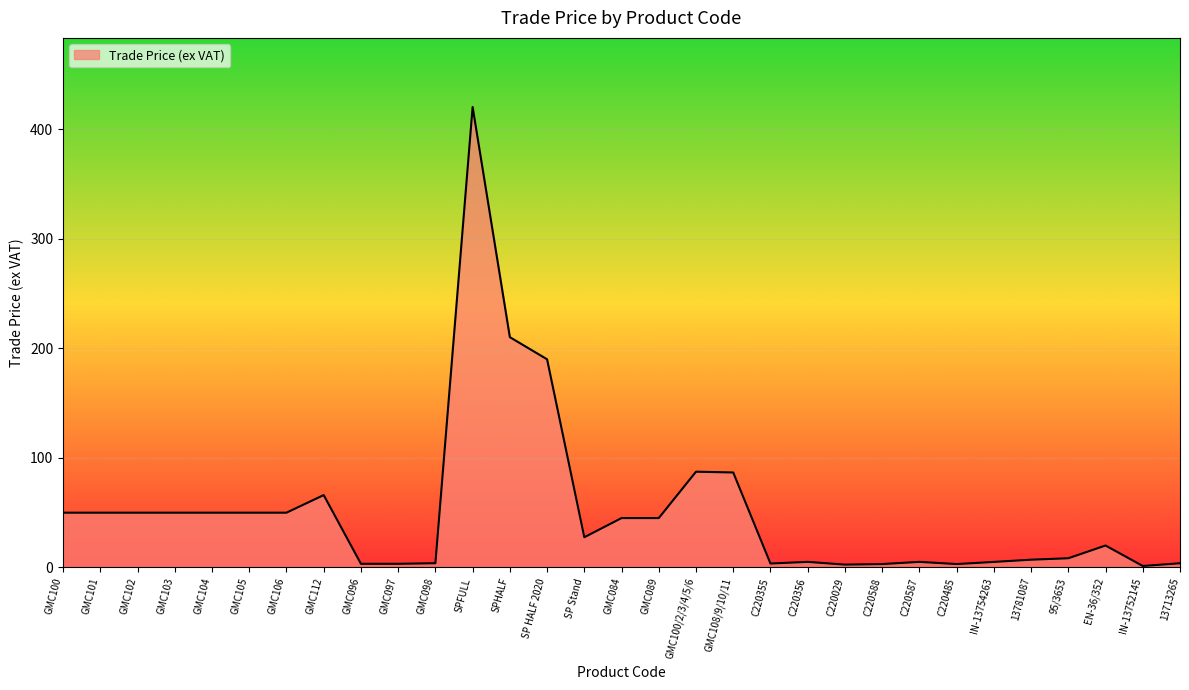

What is the change in value from GMC101 to C220587?

-44.9